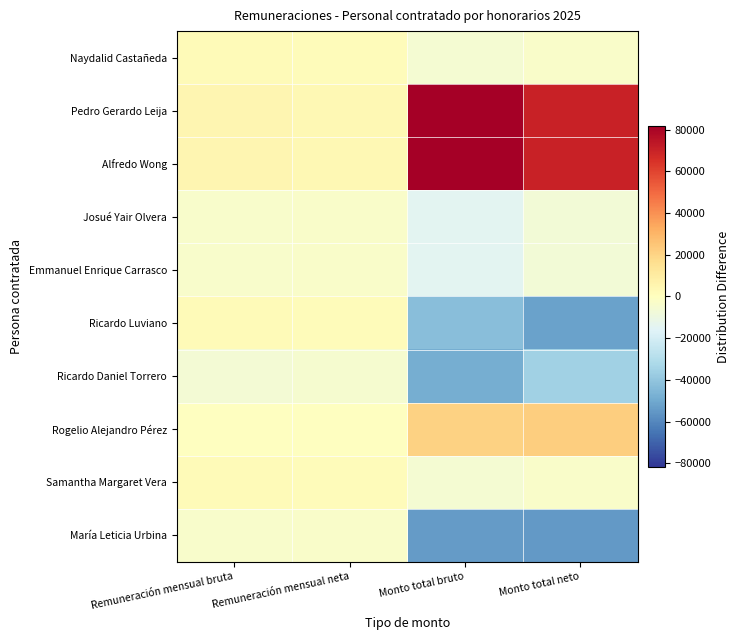

Between Remuneración mensual bruta and Monto total bruto, which series saw the biggest shift?

Pedro Gerardo Leija